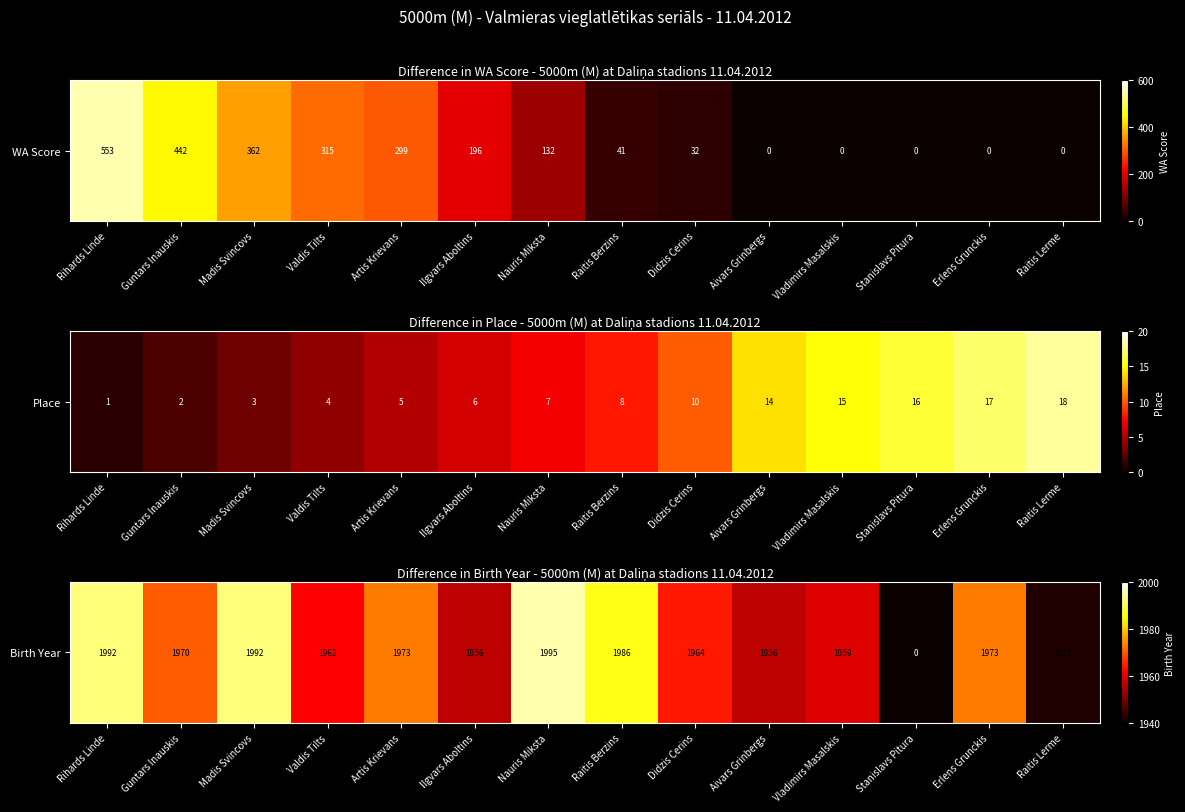

Reading right to left, extract all data points from this chart.

Raitis Lerme=1942	Erlens Grunckis=1973	Stanislavs Pitura=0	Vladimirs Masalskis=1959	Aivars Grinbergs=1956	Didzis Cerins=1964	Raitis Berzins=1986	Nauris Miksta=1995	Ilgvars Aboltins=1956	Artis Krievans=1973	Valdis Tilts=1962	Madis Svincovs=1992	Guntars Inauskis=1970	Rihards Linde=1992